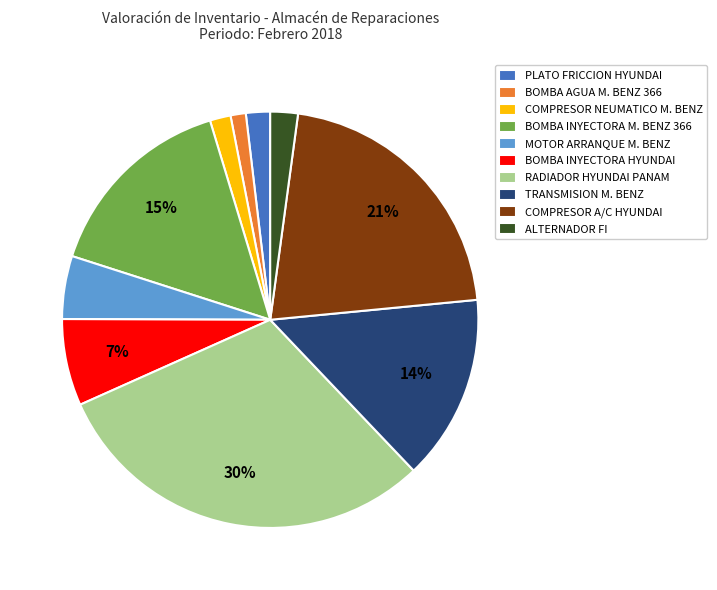

What is the largest slice in the pie chart?

RADIADOR HYUNDAI PANAM